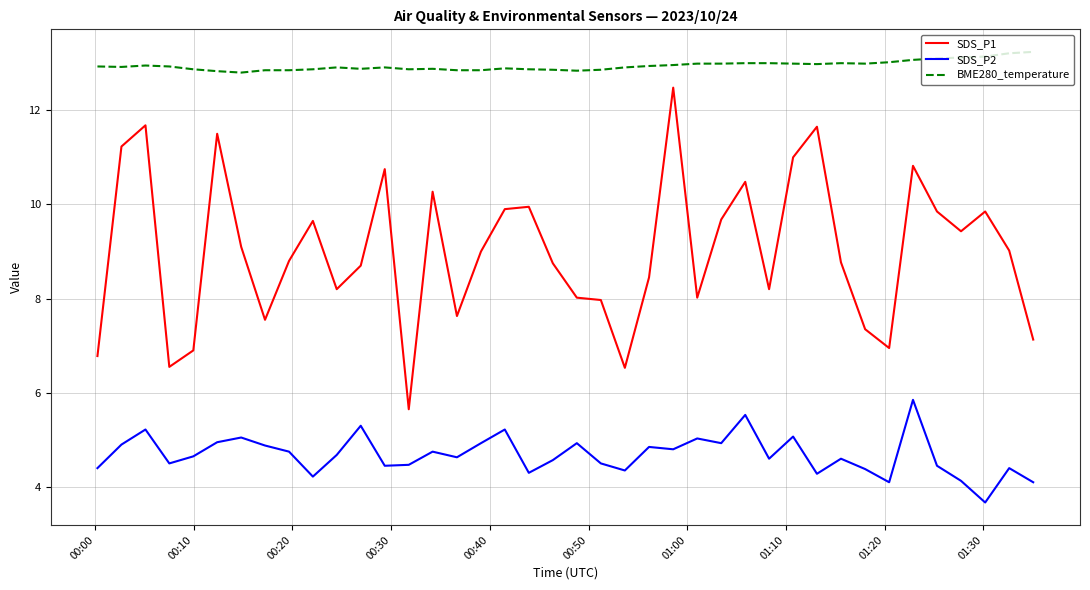

True or false: SDS_P1 has more than 0 interior local peaks.

True